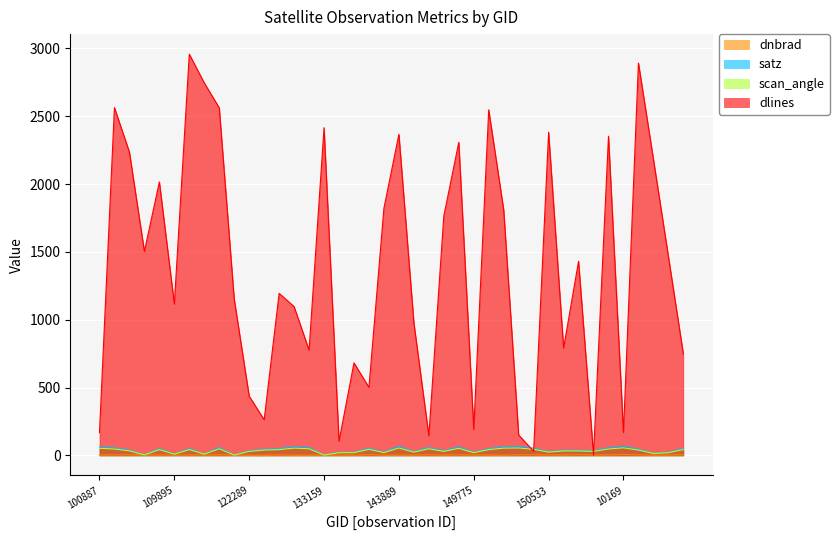

What is the total value across all series at 150161?

275.9